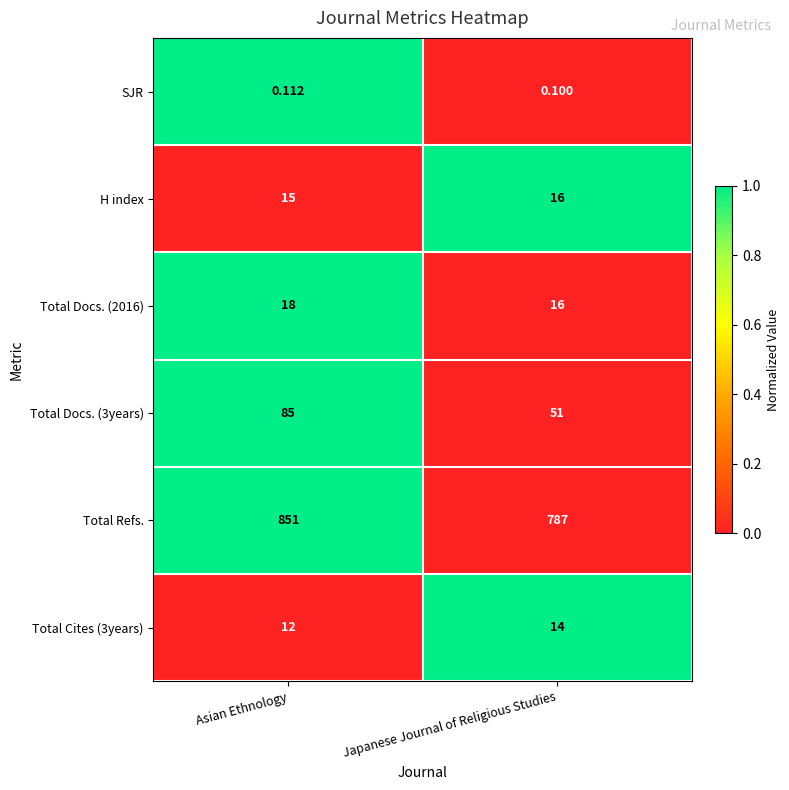

Which series has the widest spread of values?

Total Refs.